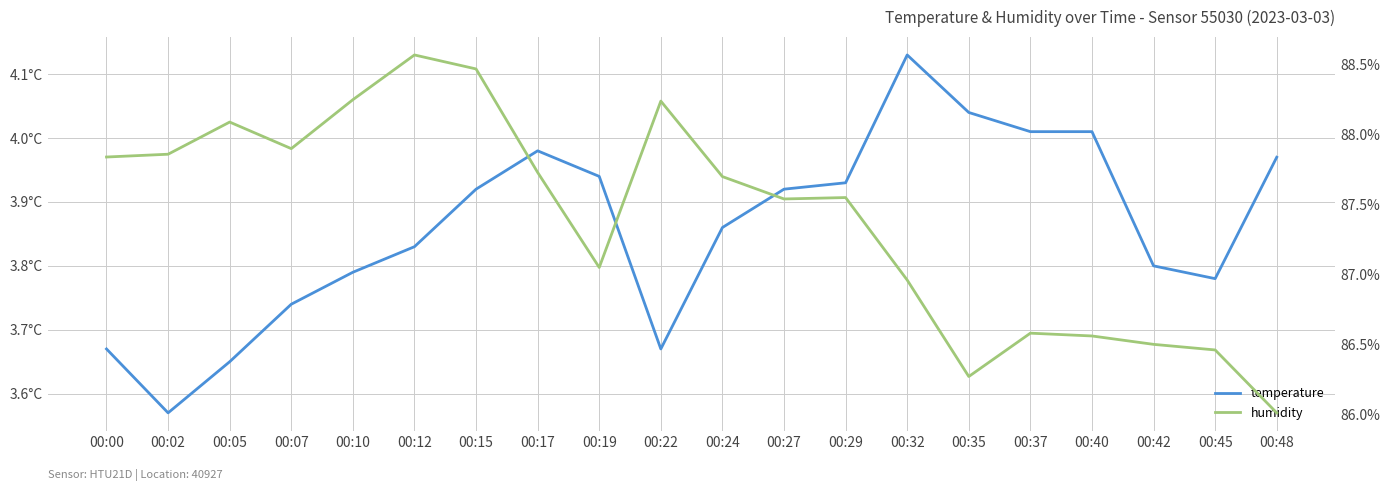

What is the average value of the humidity series?

87.4